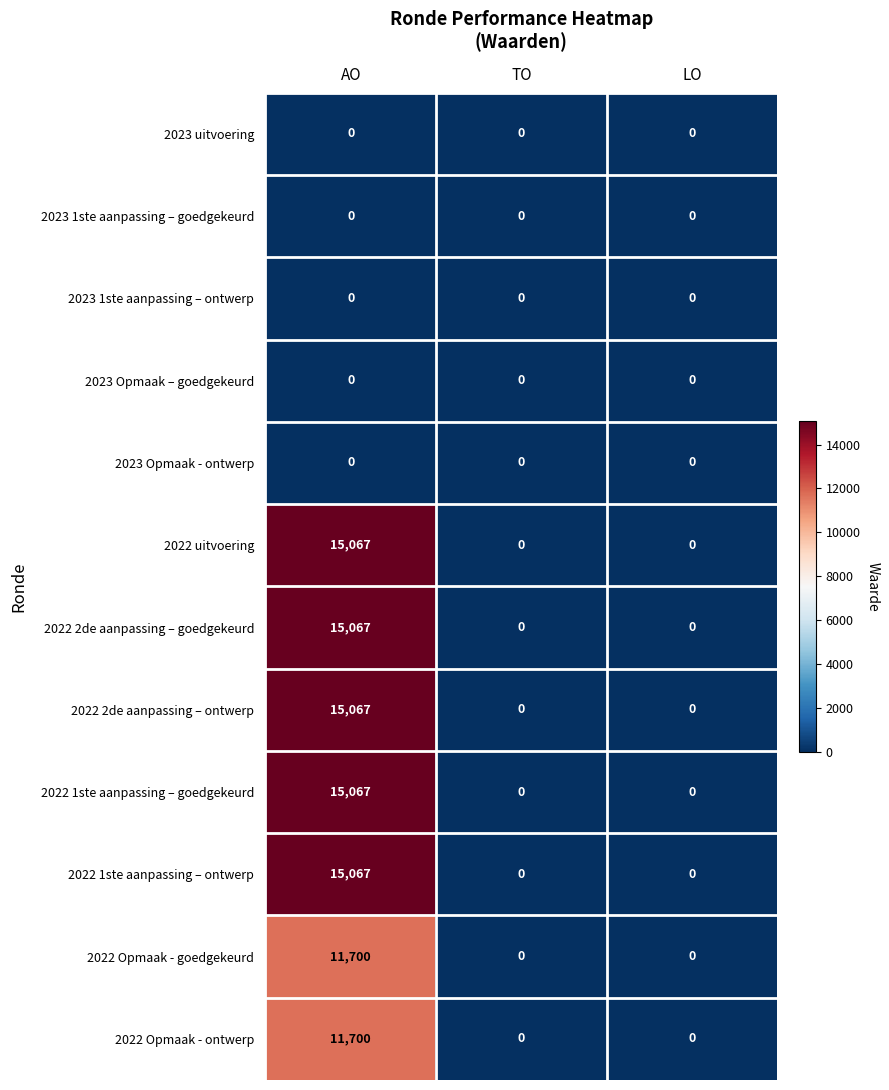

The 2022 Opmaak - goedgekeurd series shows 17316 at AO. True or false?

False